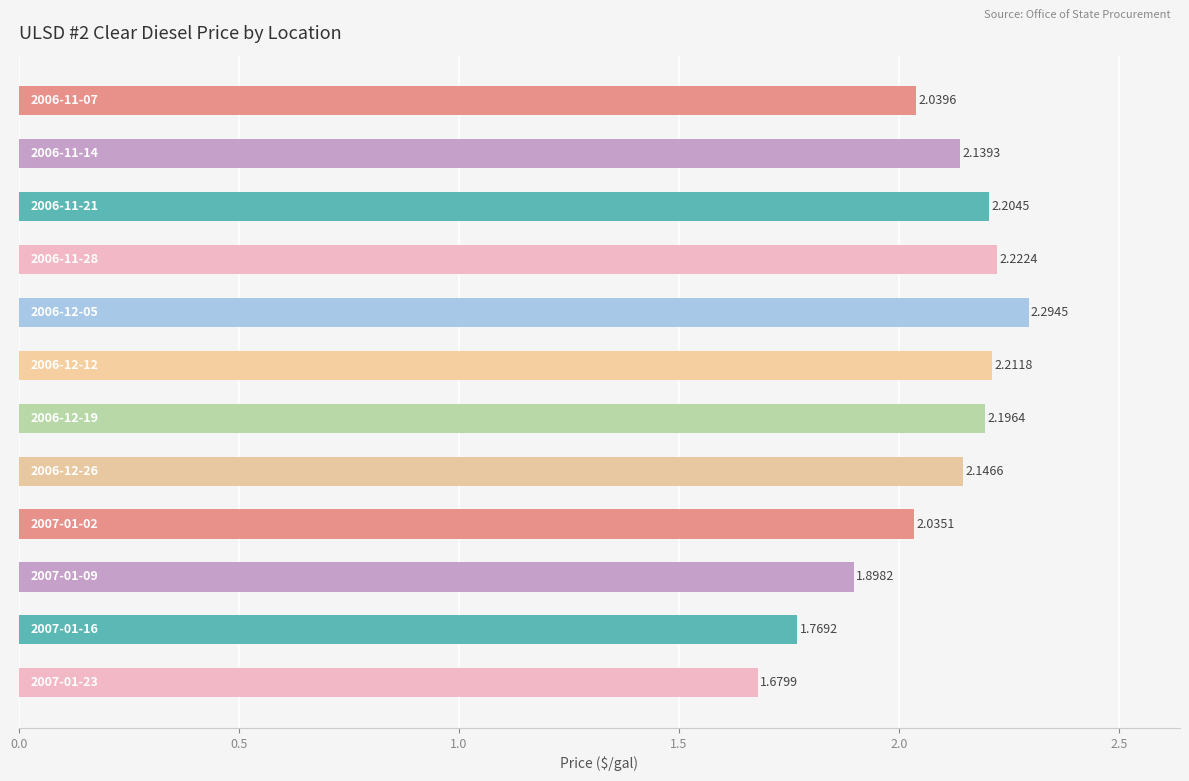

What is the difference between the maximum and minimum values?

0.6